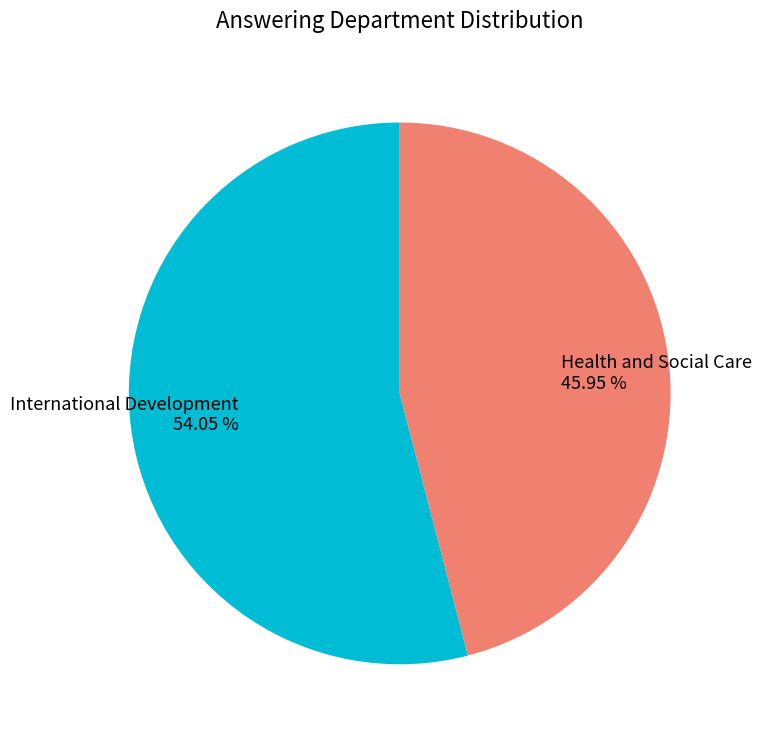

How many segments does this pie chart have?

2